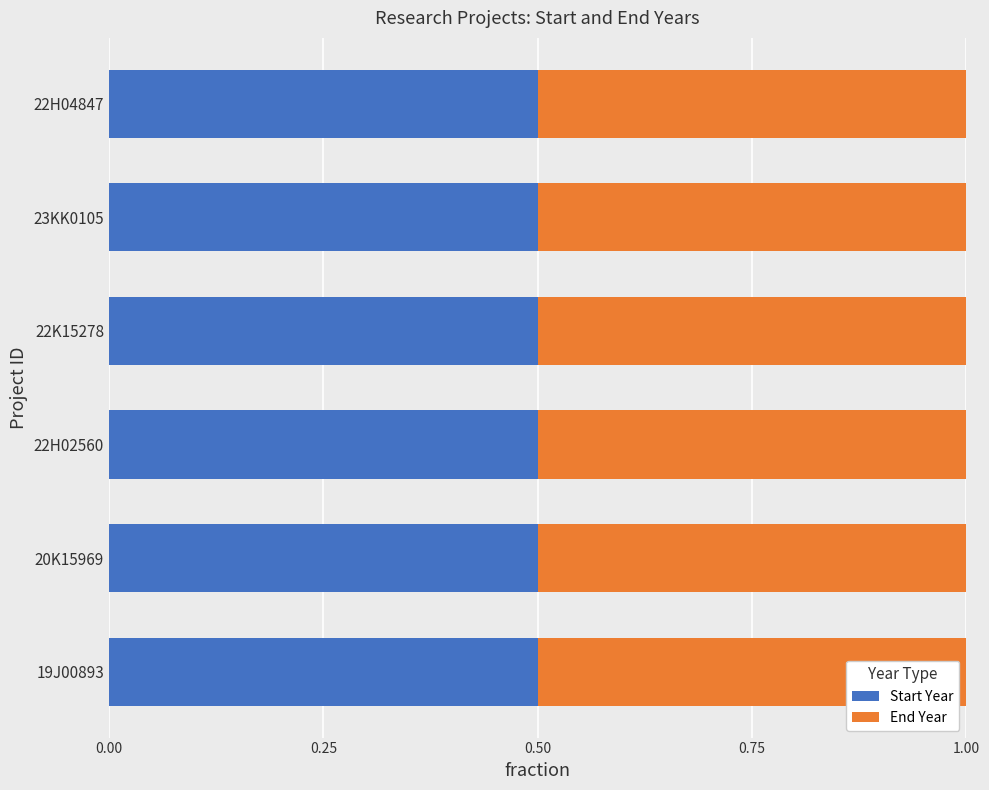

What is the minimum value for Start Year?

0.5